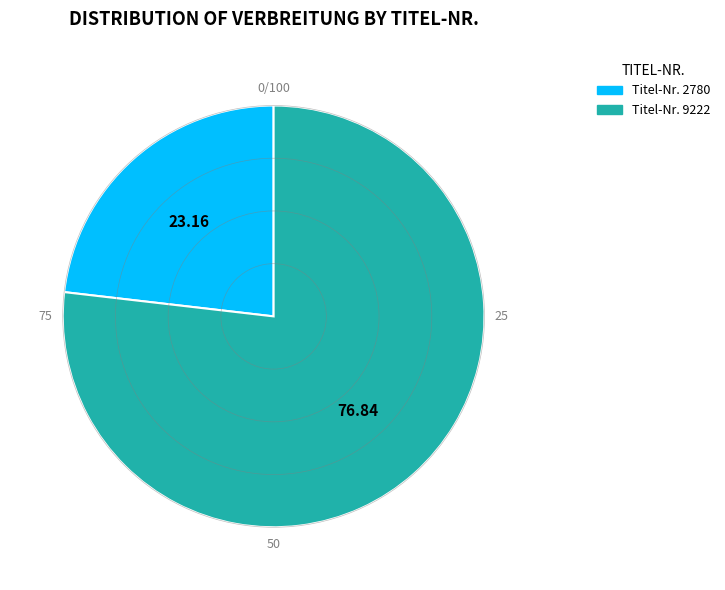

How many slices are in this pie chart?

2